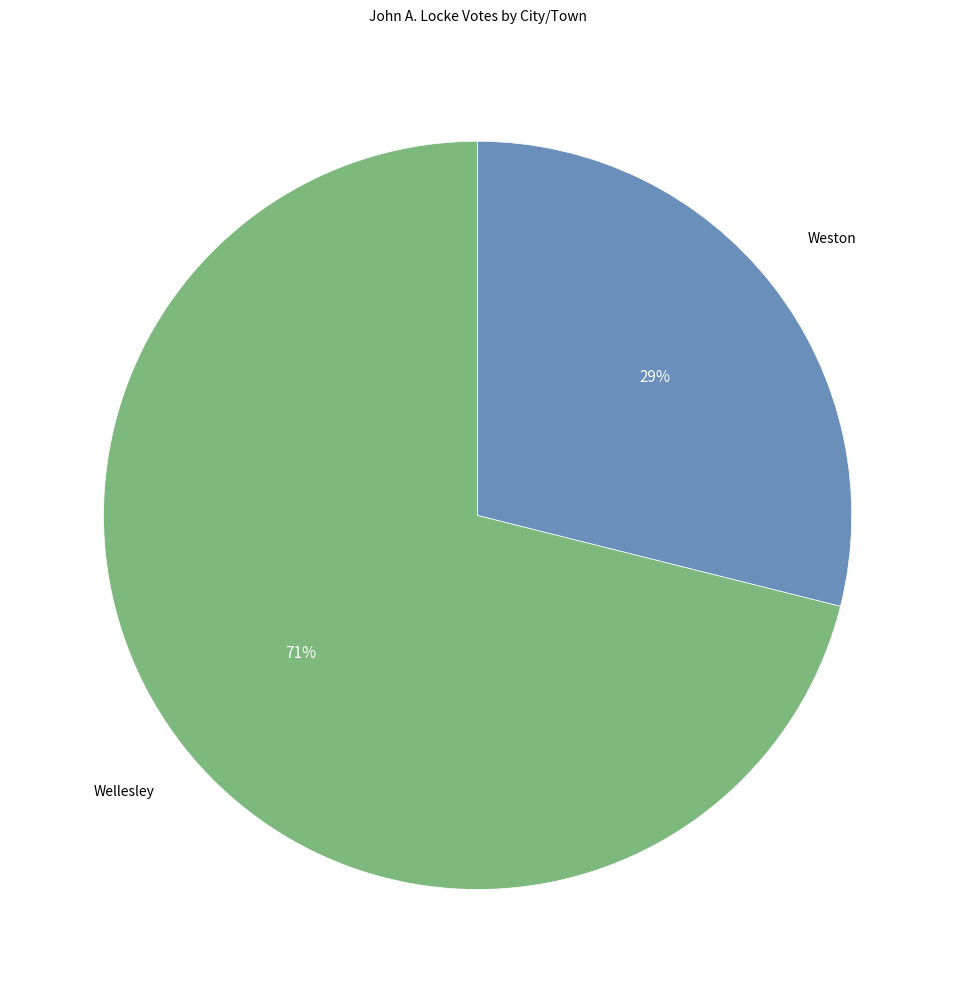

Is there any slice that represents more than half of the pie?

Yes